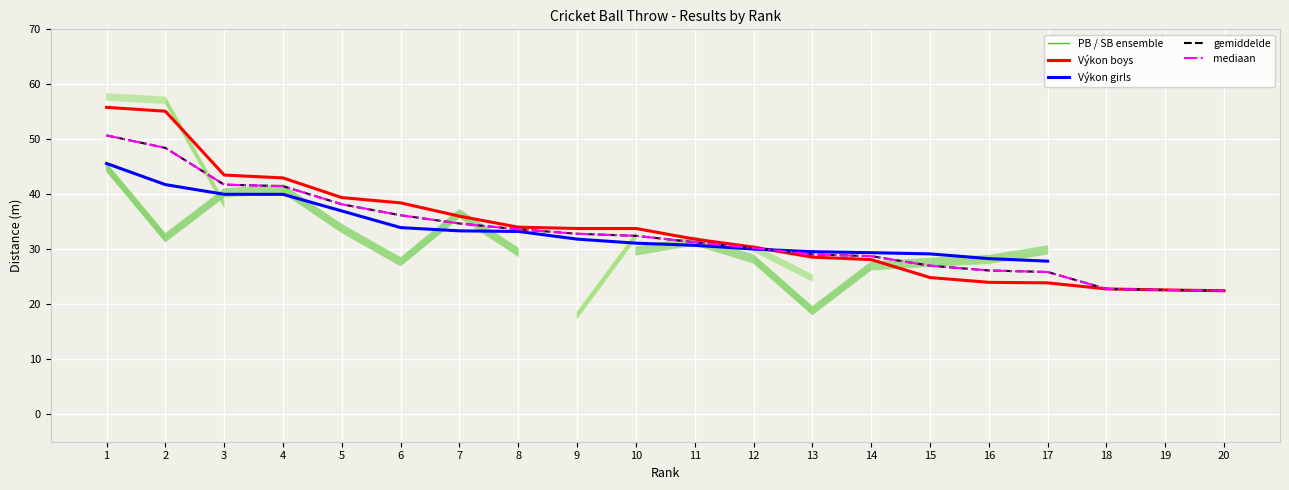

At which label does mediaan first exceed 32?

1